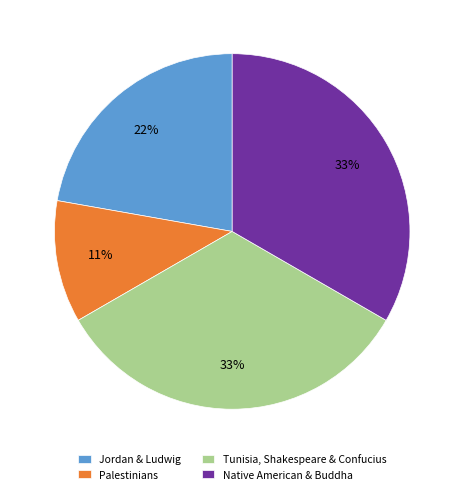

Which slice is the smallest?

Palestinians